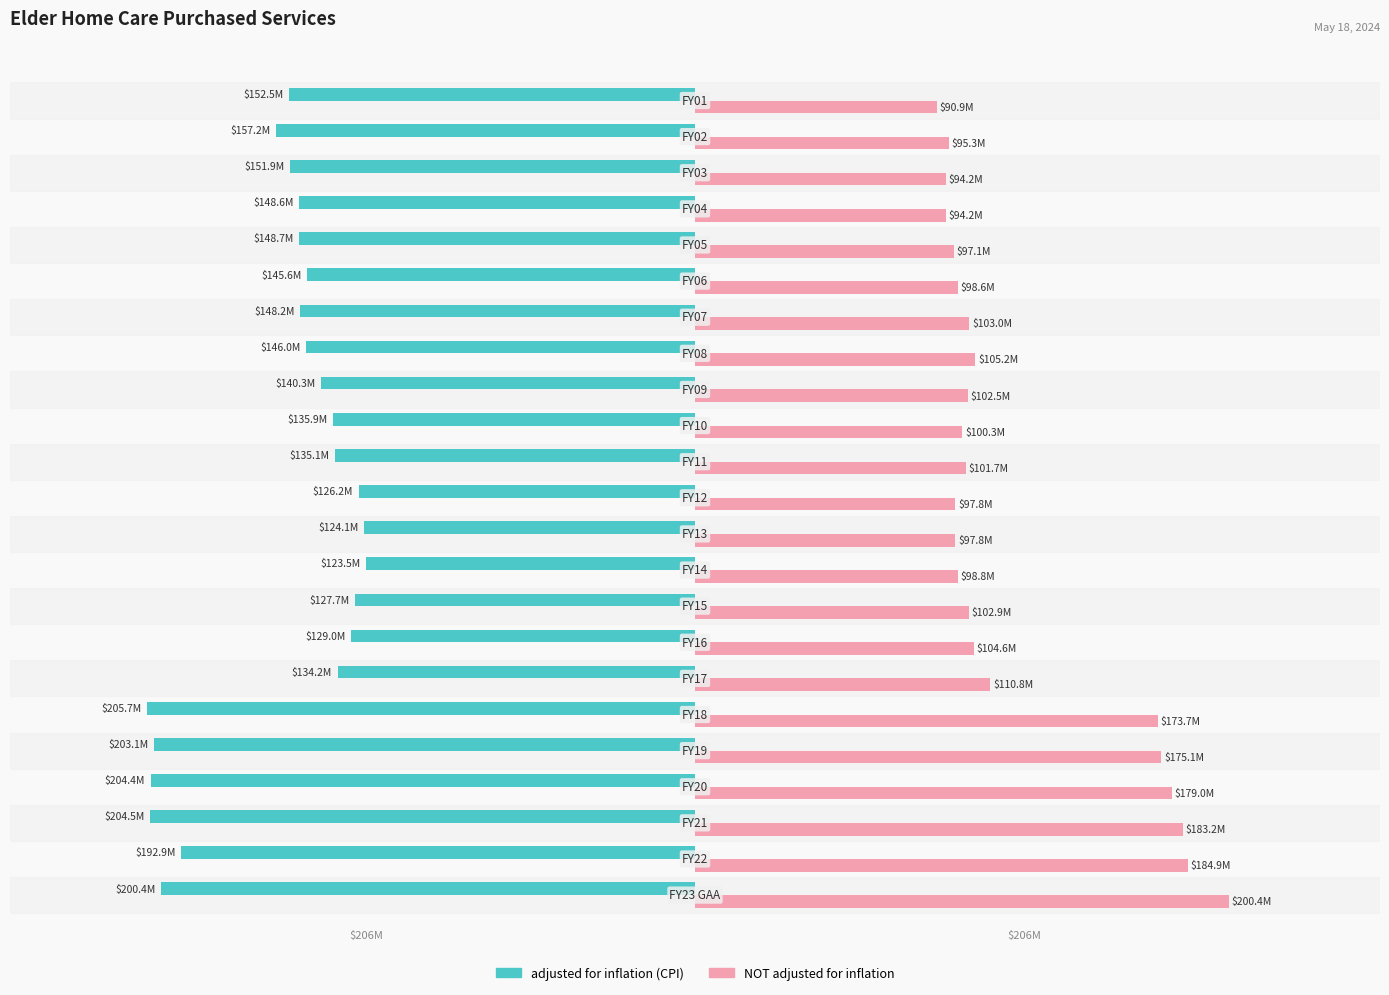

Rank the series by their maximum value, from lowest to highest.

adjusted for inflation (CPI), NOT adjusted for inflation